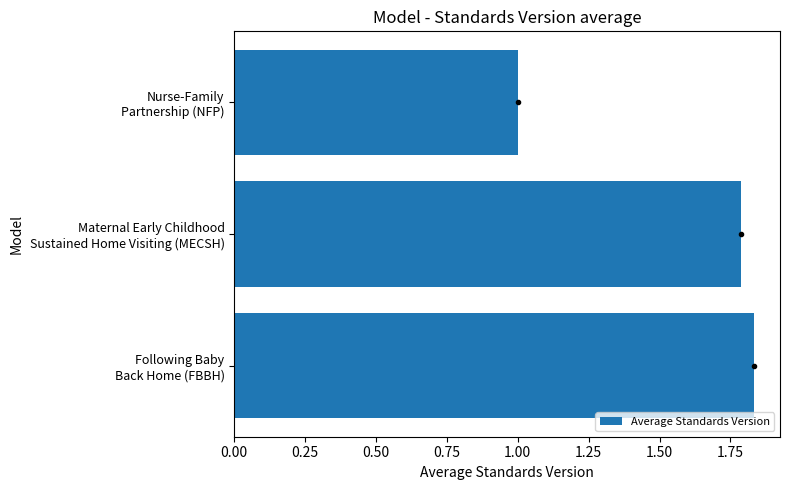

What is the smallest value displayed?

1.0